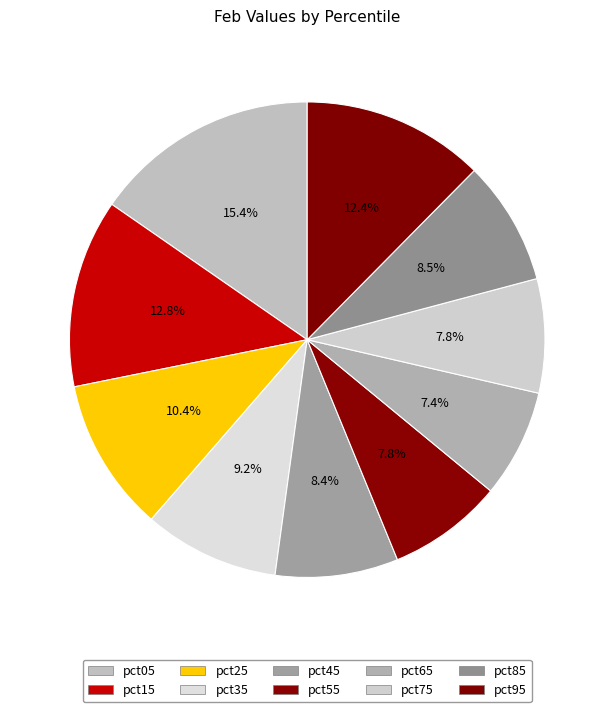

How many segments does this pie chart have?

10